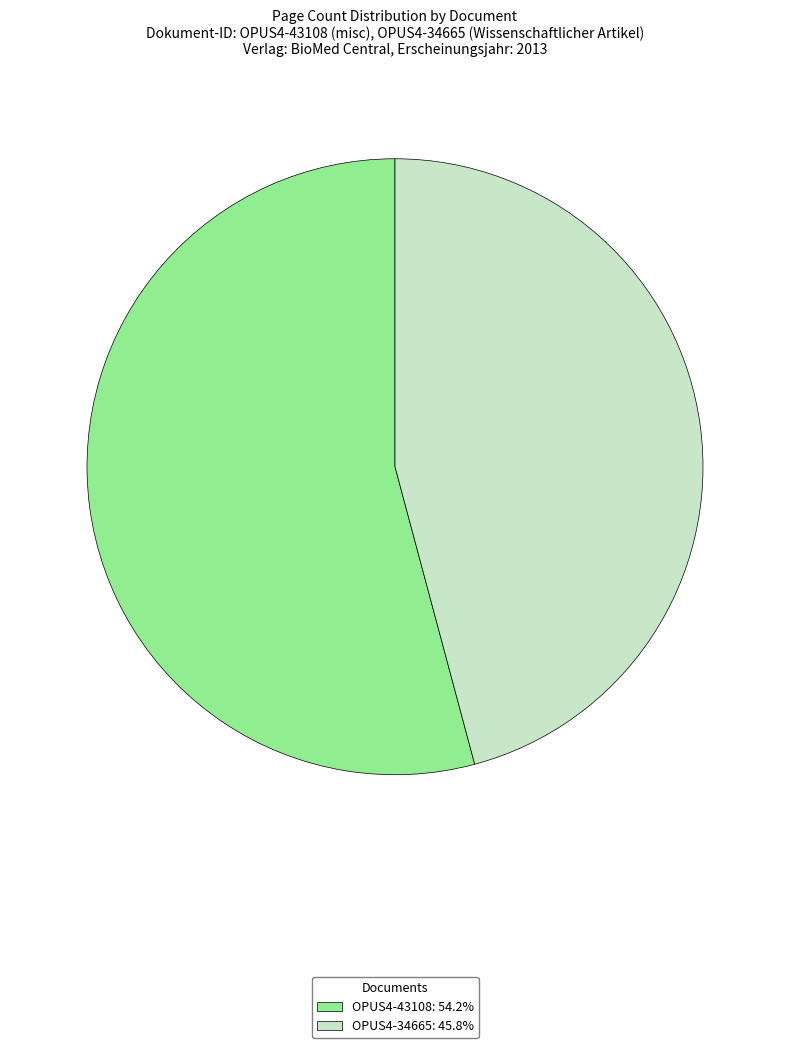

Approximately how many times larger is the value at OPUS4-43108 compared to OPUS4-34665?

1.2